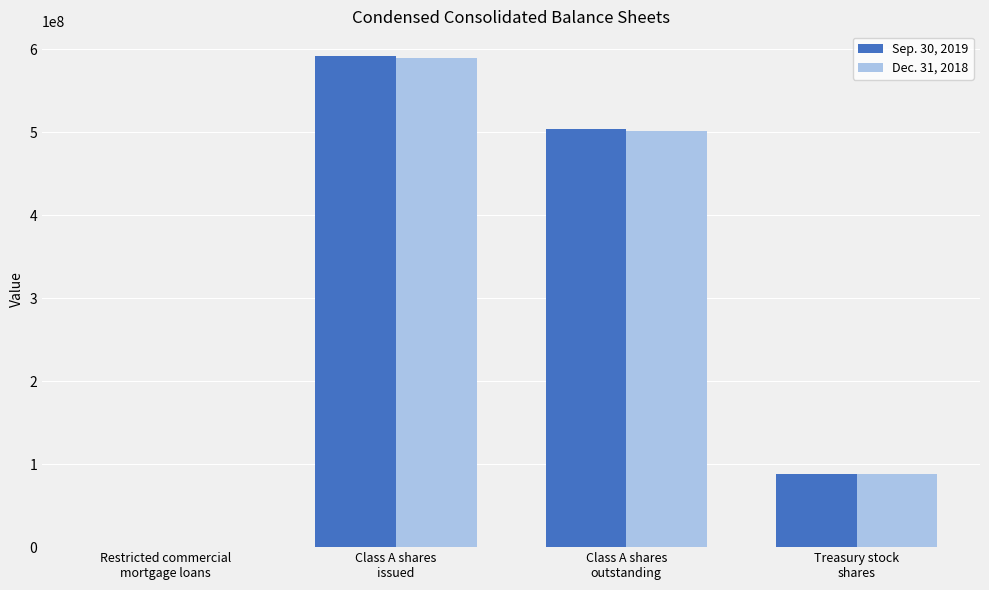

What is the maximum value shown in the chart?

592000000